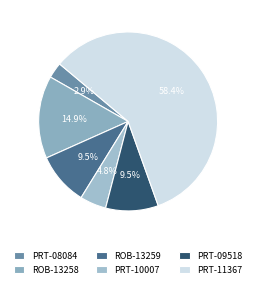

Is the sum of PRT-10007 and PRT-11367 greater than half?

Yes